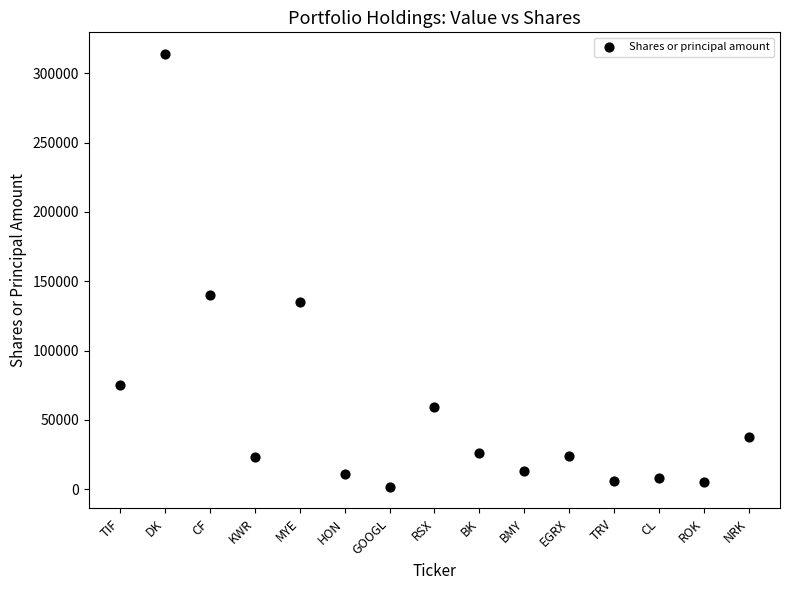

What is the range of Y values (max minus min)?

312141